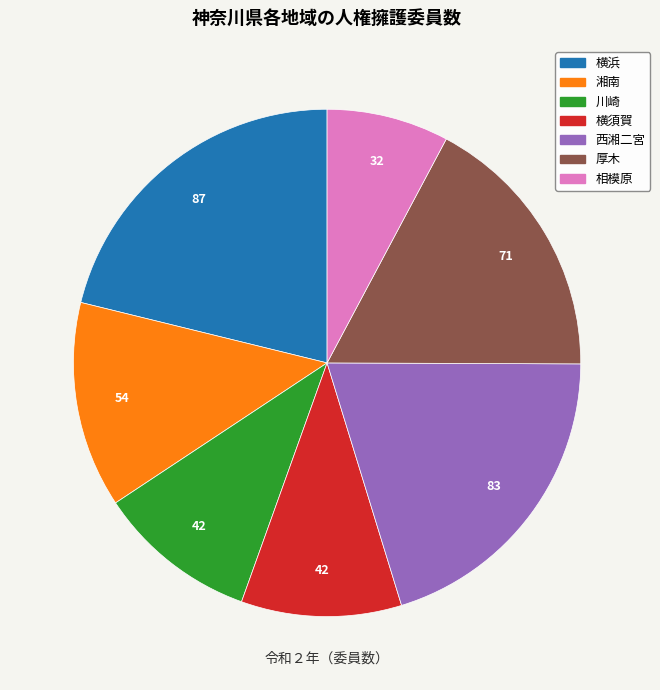

Which category has the smallest portion of the pie?

相模原